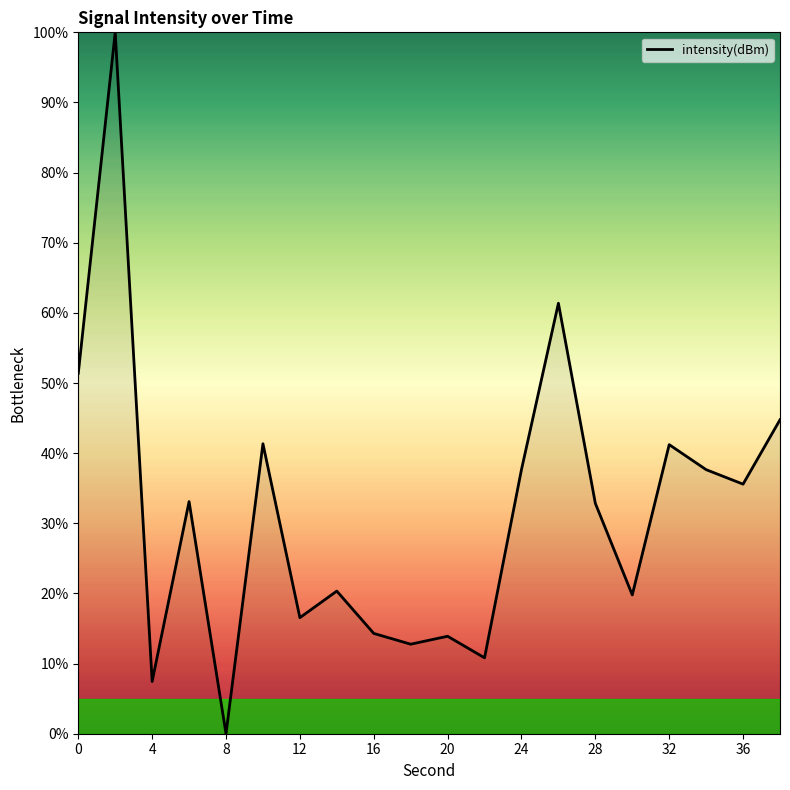

How many values are above zero?

19